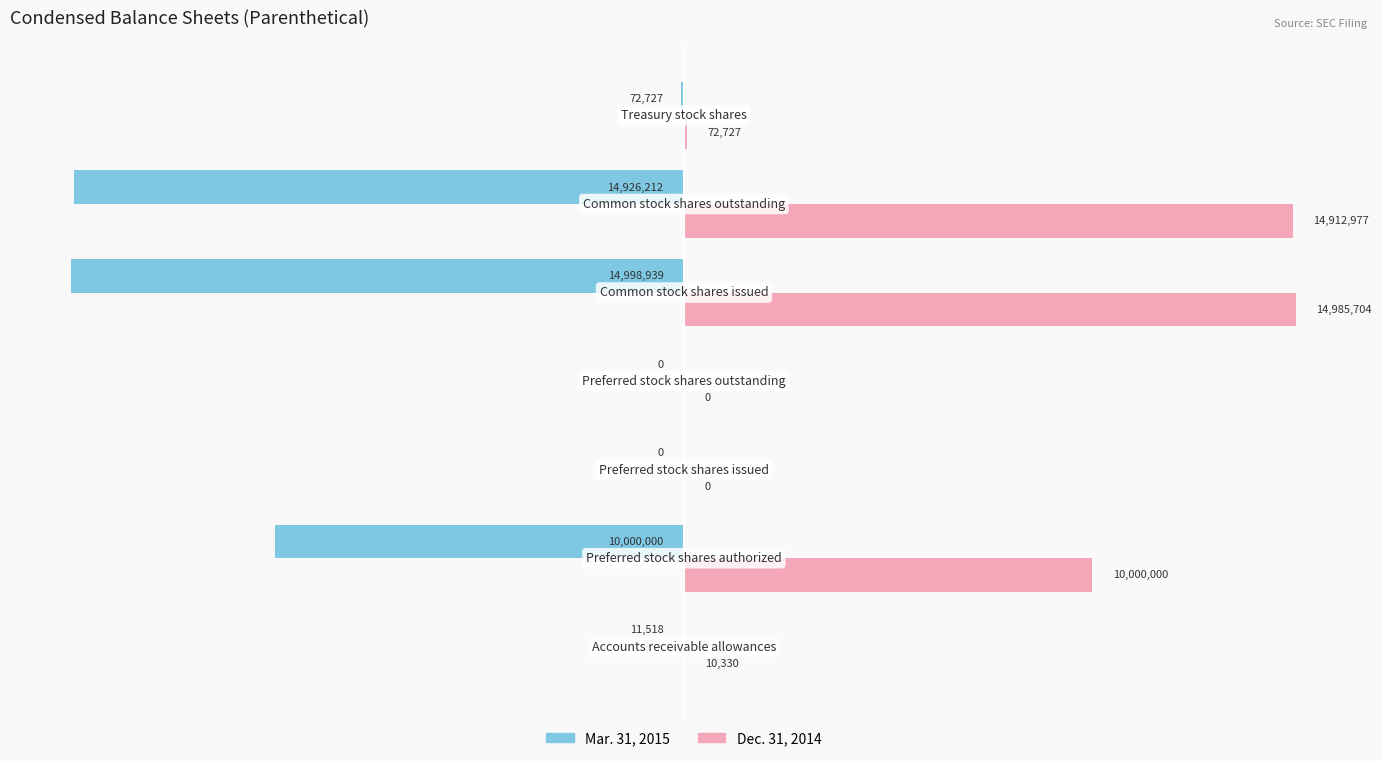

What are all the series names shown in the legend?

Mar. 31, 2015, Dec. 31, 2014